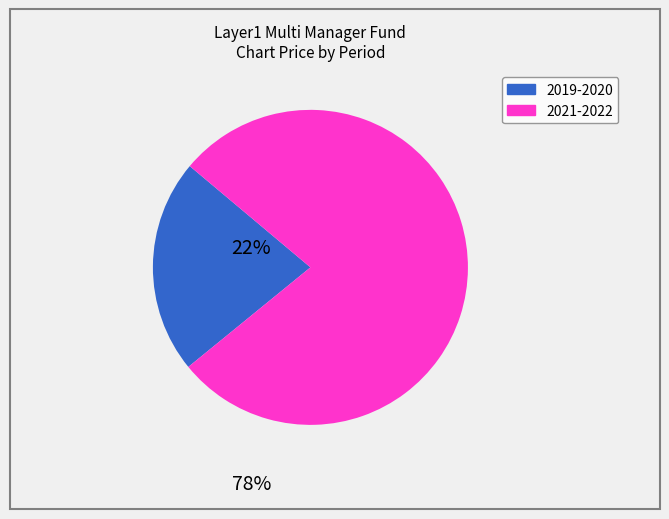

Does any single category account for the majority?

Yes